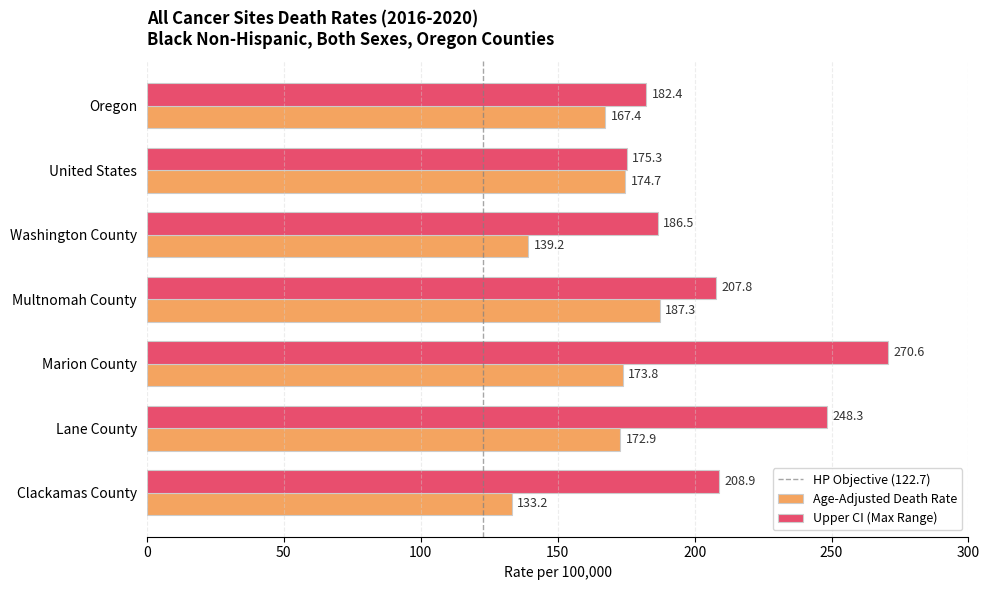

What is the approximate value of Upper CI (Max Range) at Oregon?

182.4